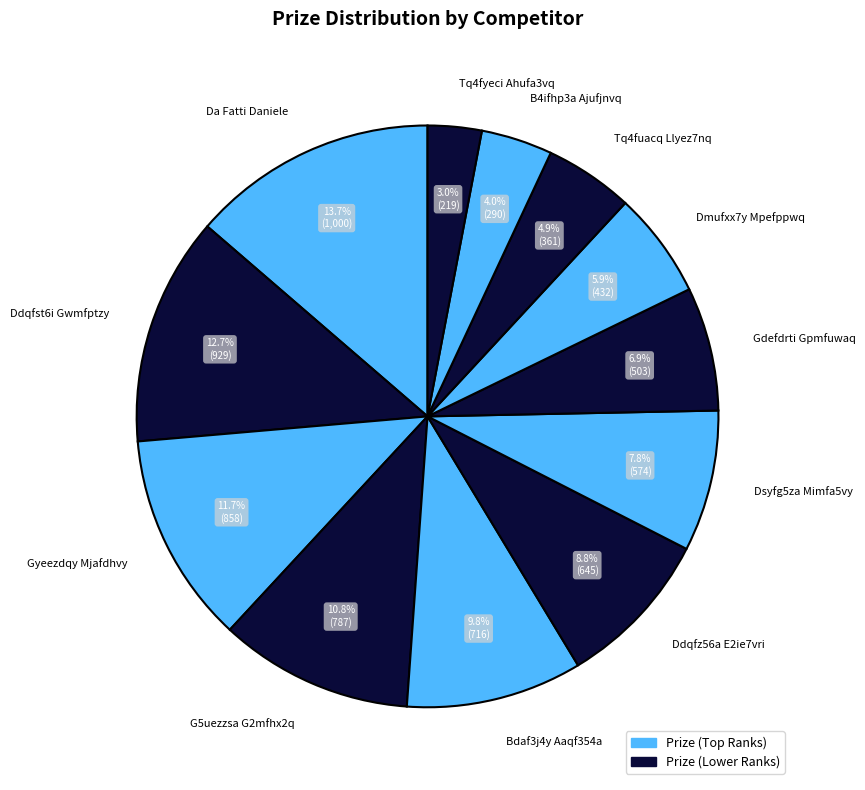

Is there any slice that represents more than half of the pie?

No